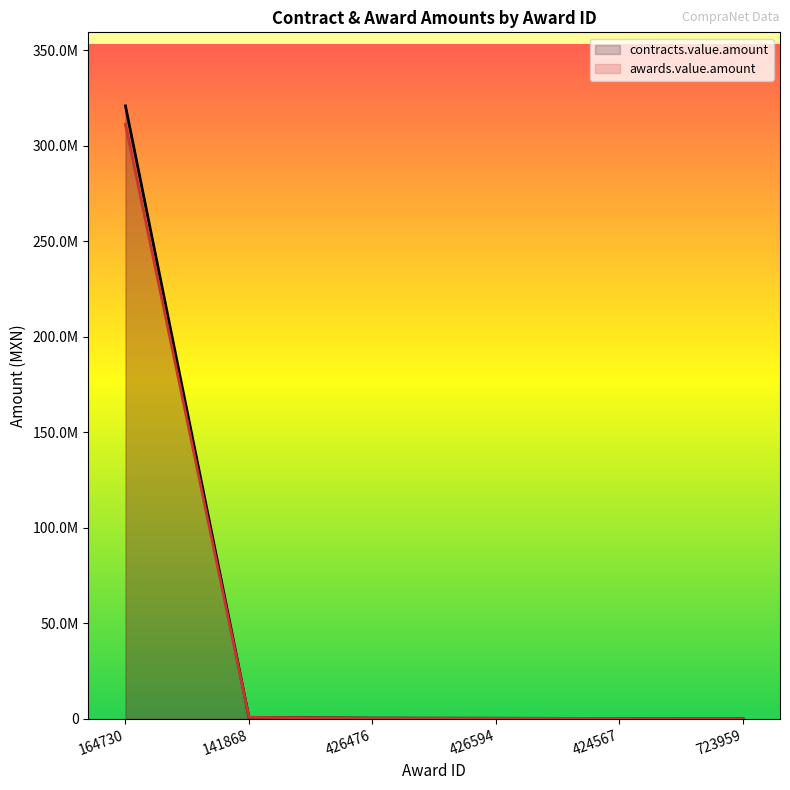

Which series has the largest range (max minus min)?

contracts.value.amount